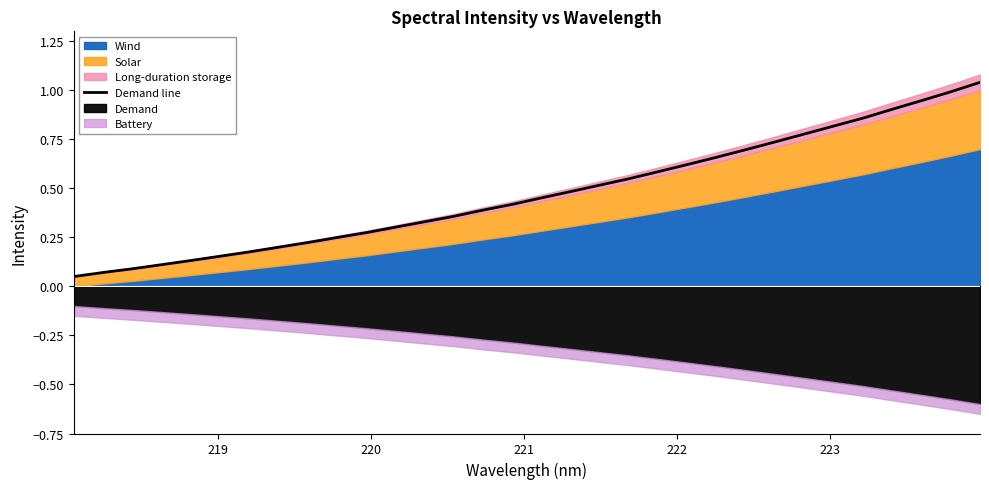

What is the average value?

0.5